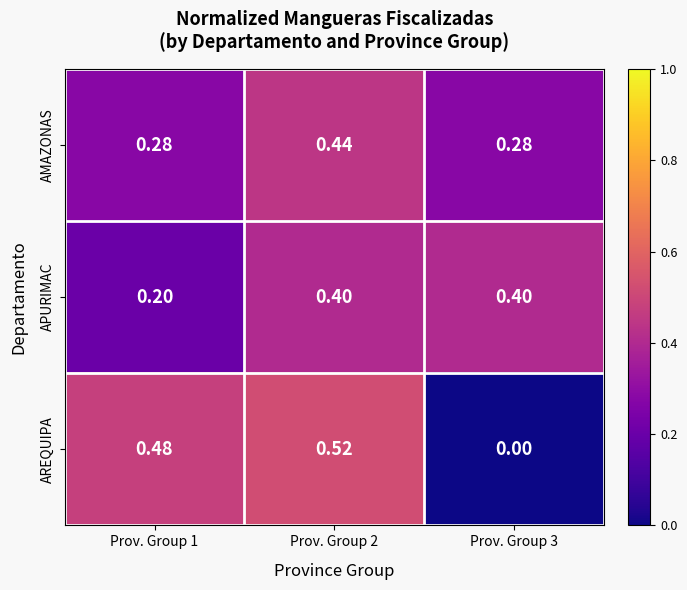

Which series changed the most between Prov. Group 1 and Prov. Group 3?

AREQUIPA